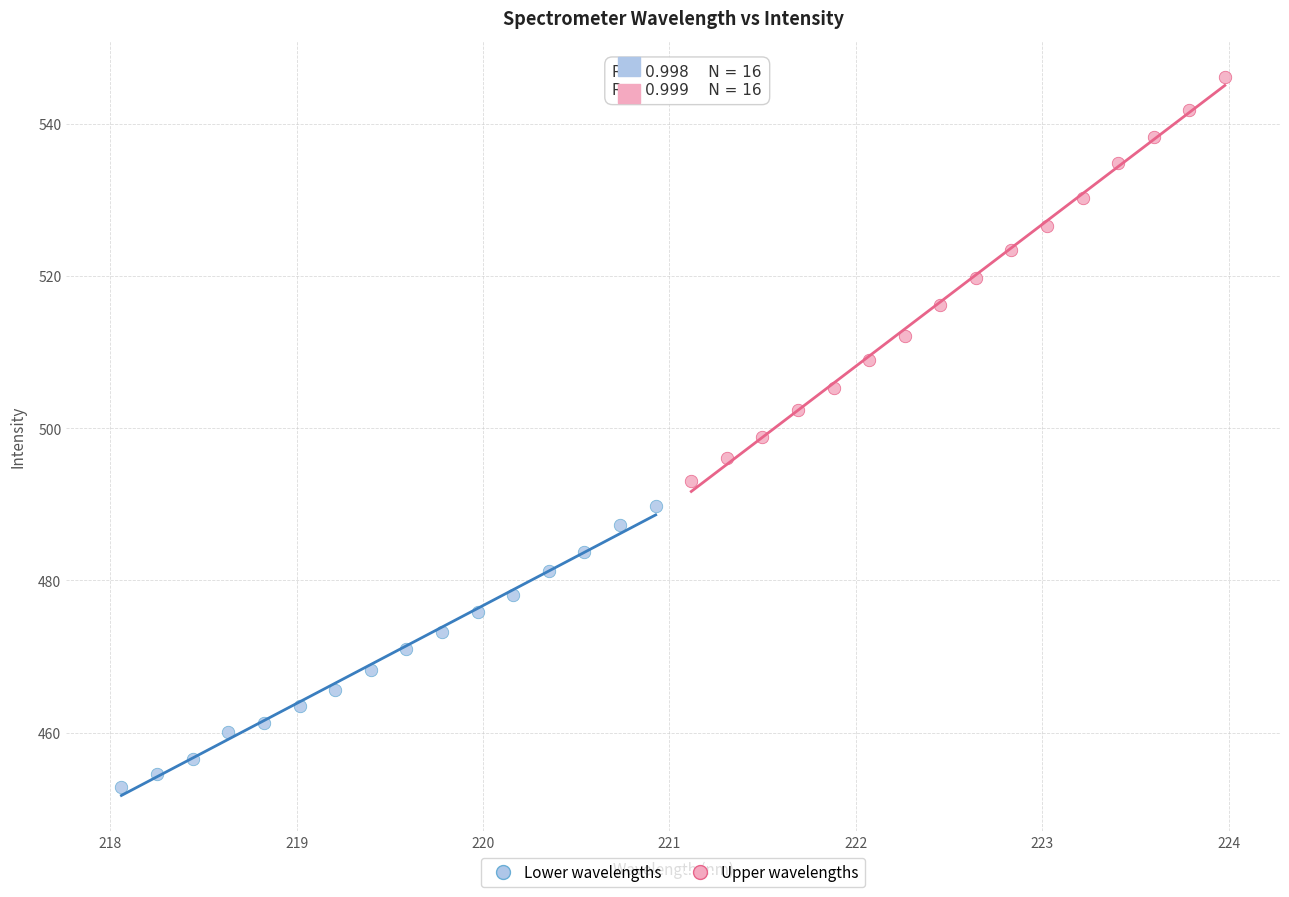

Which series has the widest spread of Y values?

Upper wavelengths